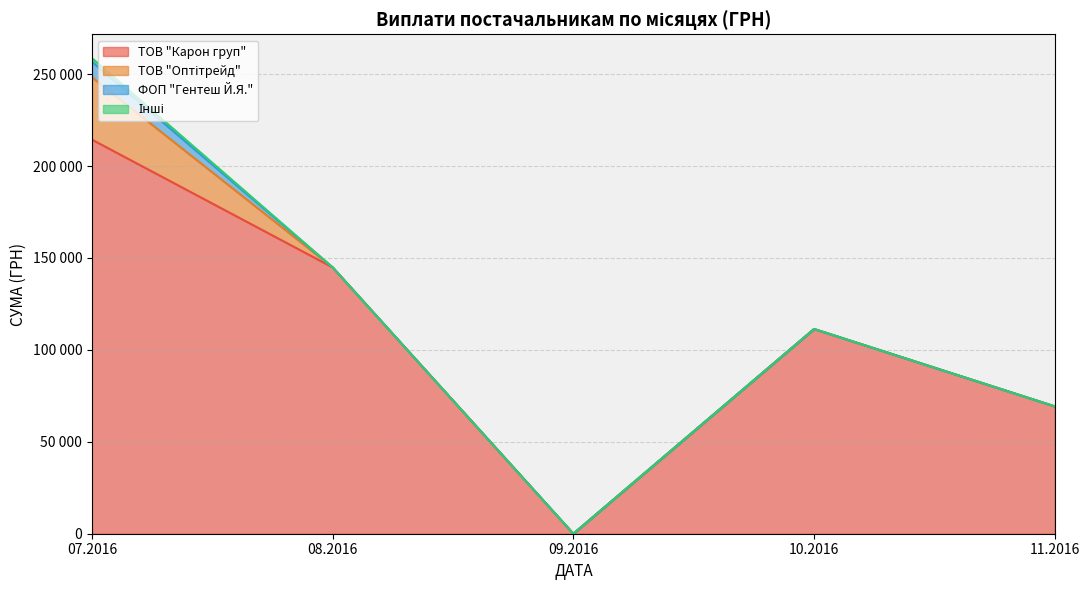

True or false: the data shows 405.8 at 27.07.2016.

False